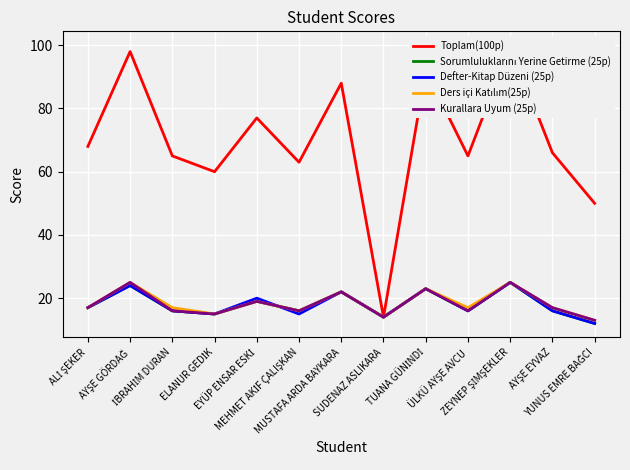

How many lines are shown in the chart?

5